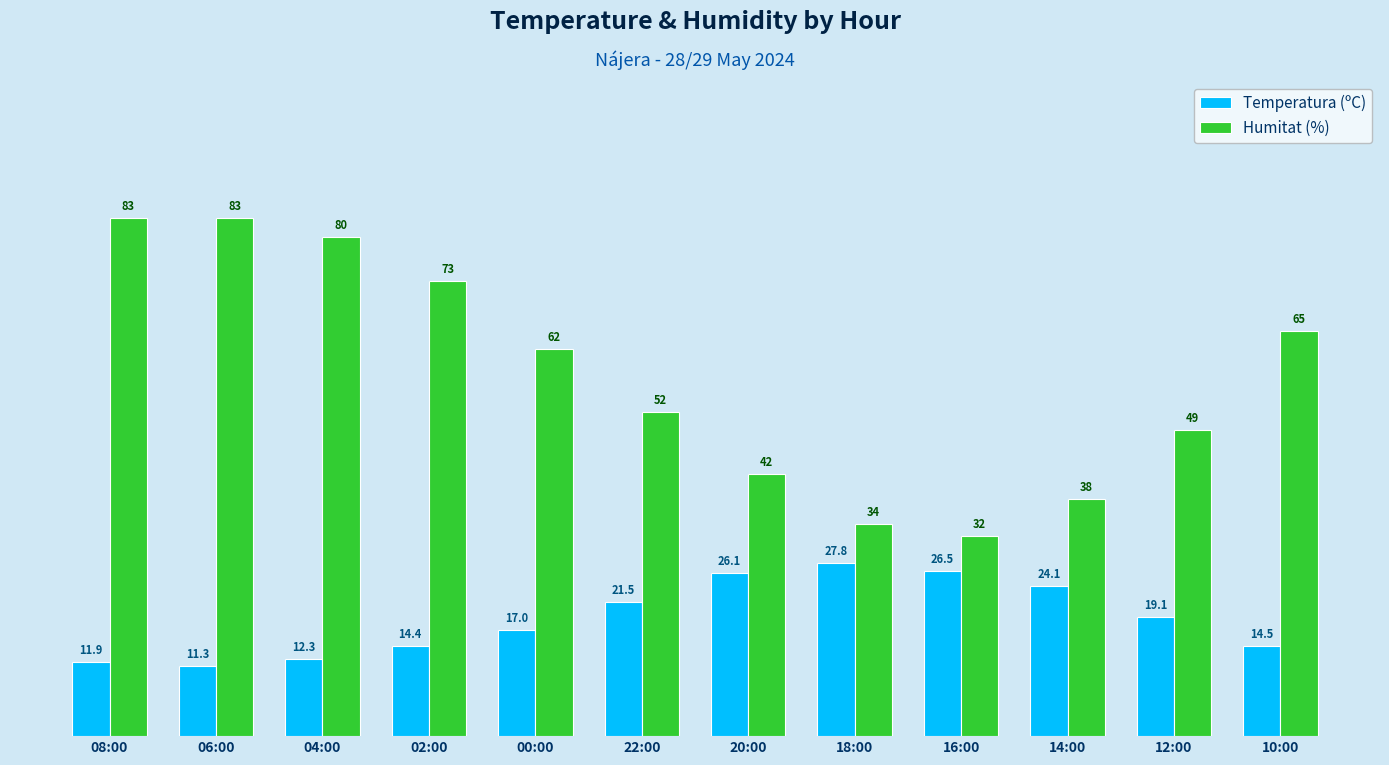

Is the value of Temperatura (ºC) at 04:00 greater than the value of Humitat (%) at 18:00?

No